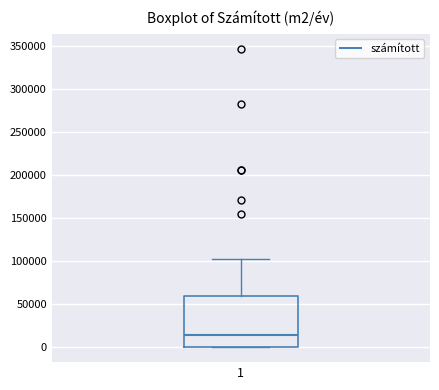

Transcribe this box plot: give where the median line is, the range the box spans, and where the two whiskers end, as read against the y-axis. The values are not printed on the chart, so give them approximately, as read against the axis.

median 15000, box 0 to 60000, whiskers 0 to 105000